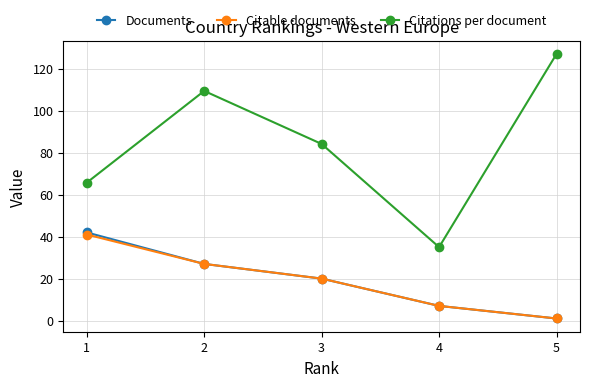

The Citations per document series shows 69.9 at 5. True or false?

False